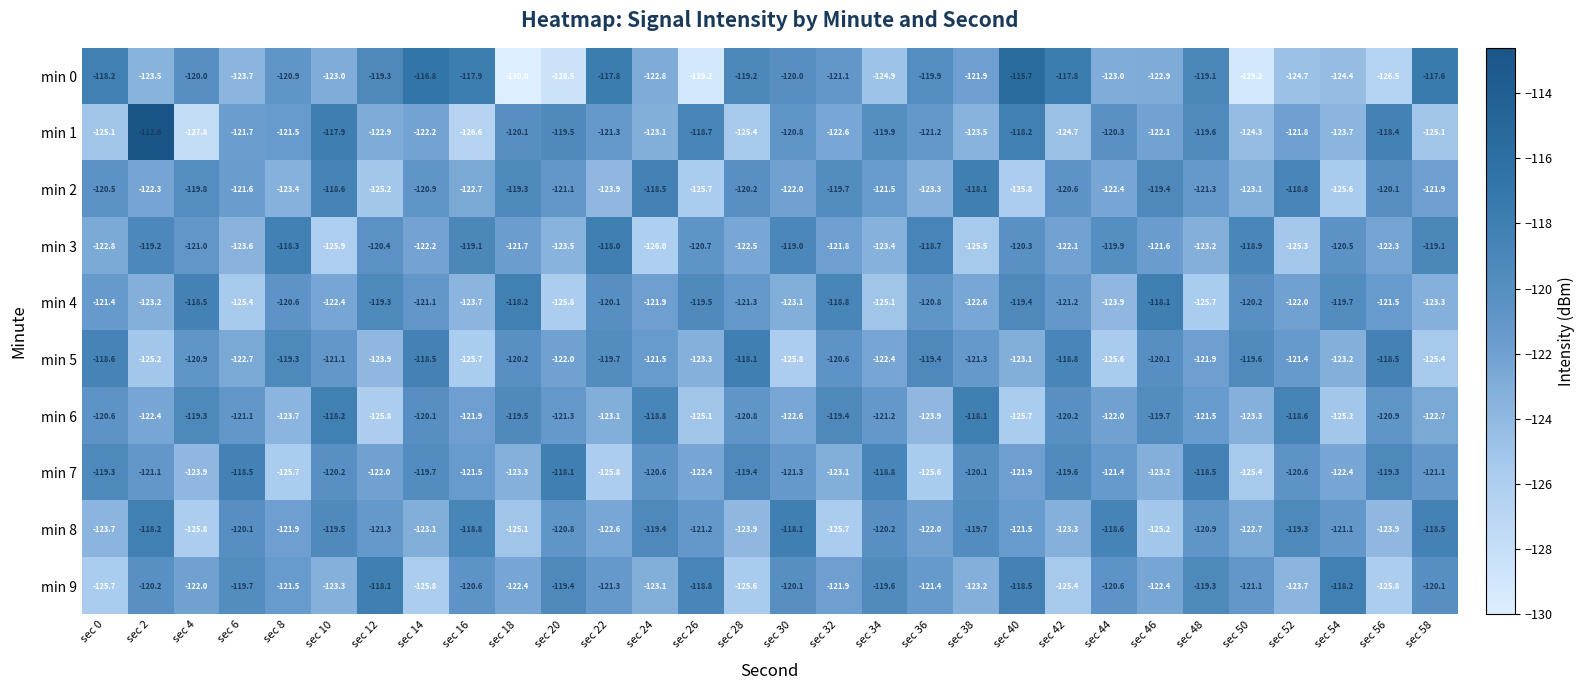

At which category does the chart reach its minimum across all series?

sec 18